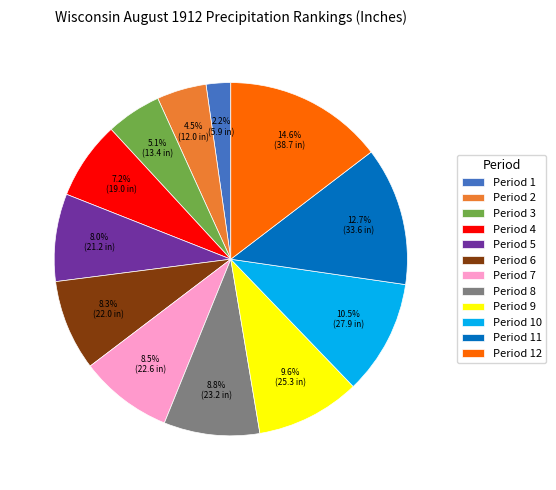

Is there any slice that represents more than half of the pie?

No